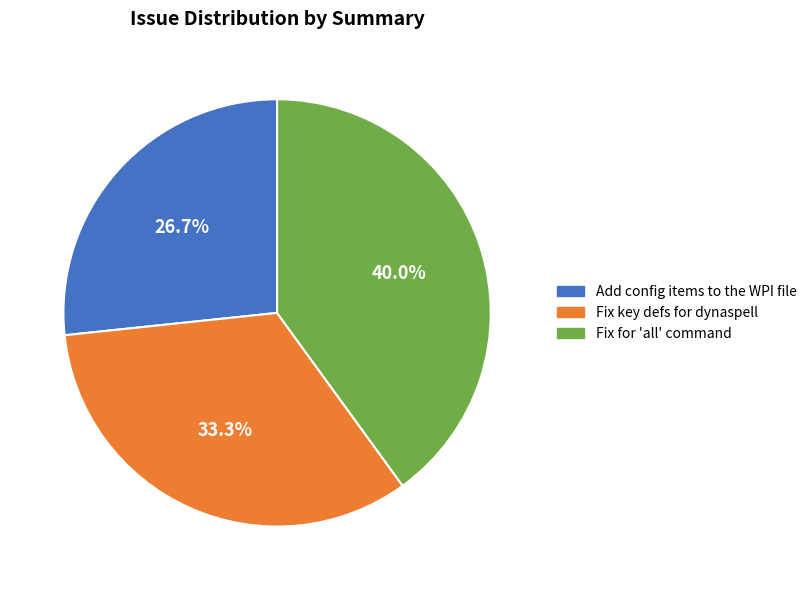

What percentage is NOT represented by Add config items to the WPI file?

73.3%